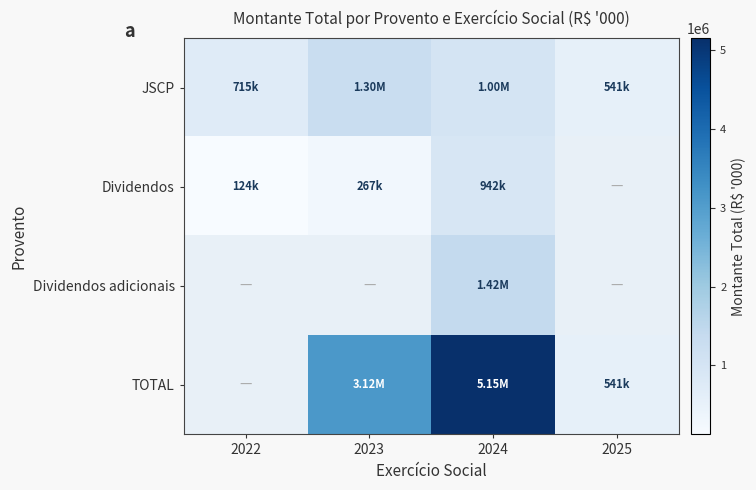

At which label does JSCP first exceed 1004390?

2023